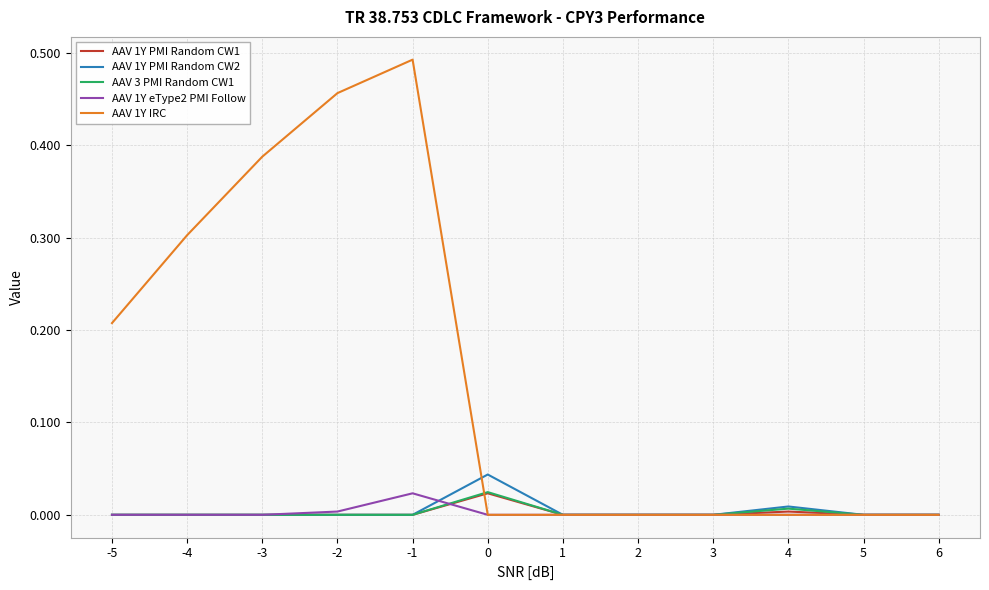

Which series has the widest spread of values?

AAV 1Y IRC